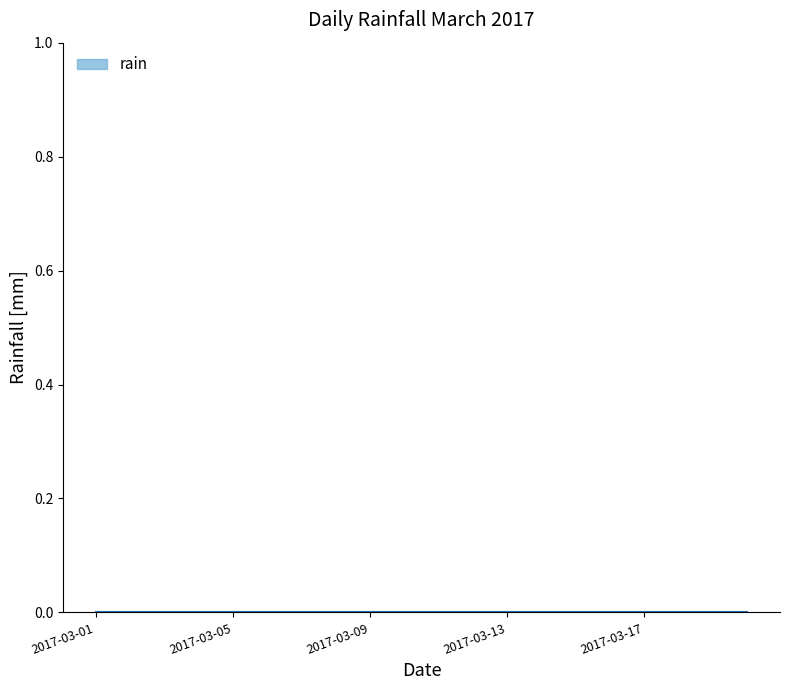

Which label corresponds to the largest value in the chart?

2017-03-13